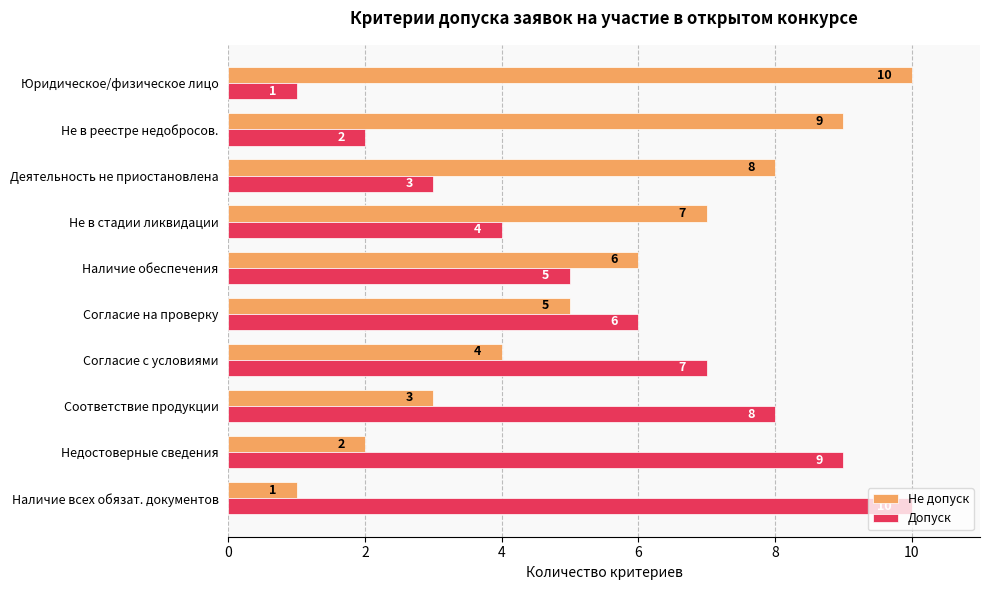

Is it true that Допуск equals 6 at Не в стадии ликвидации?

False